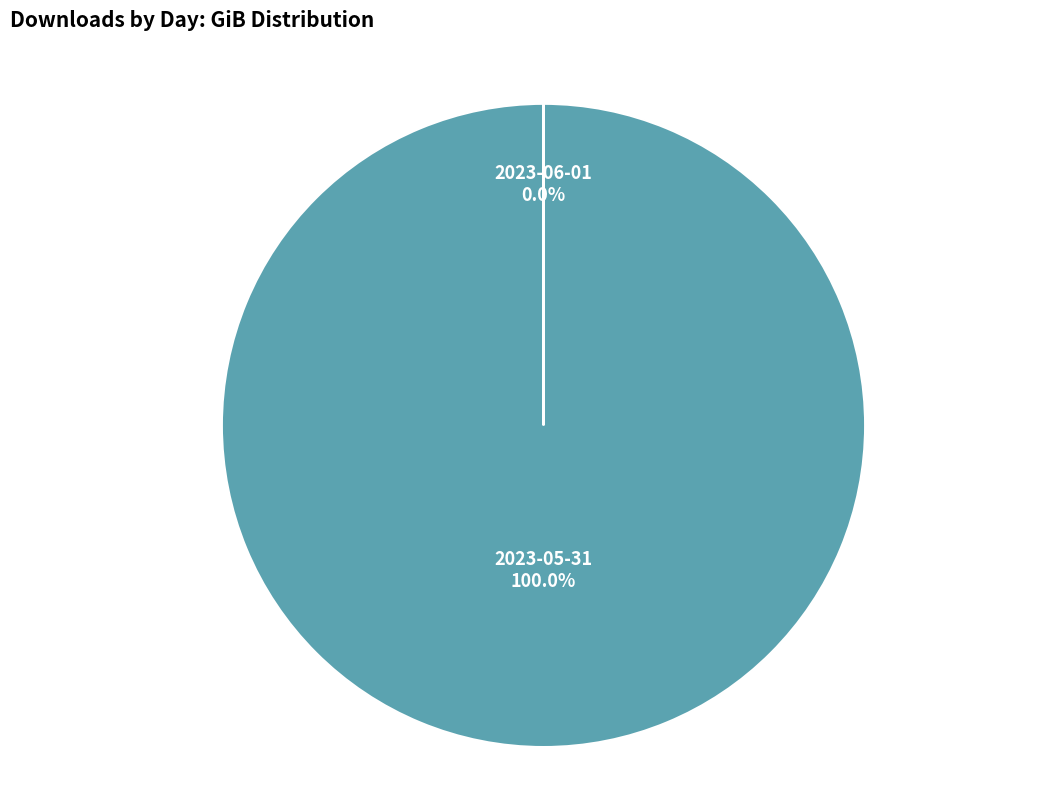

Rank the categories by value from highest to lowest.

2023-05-31, 2023-06-01